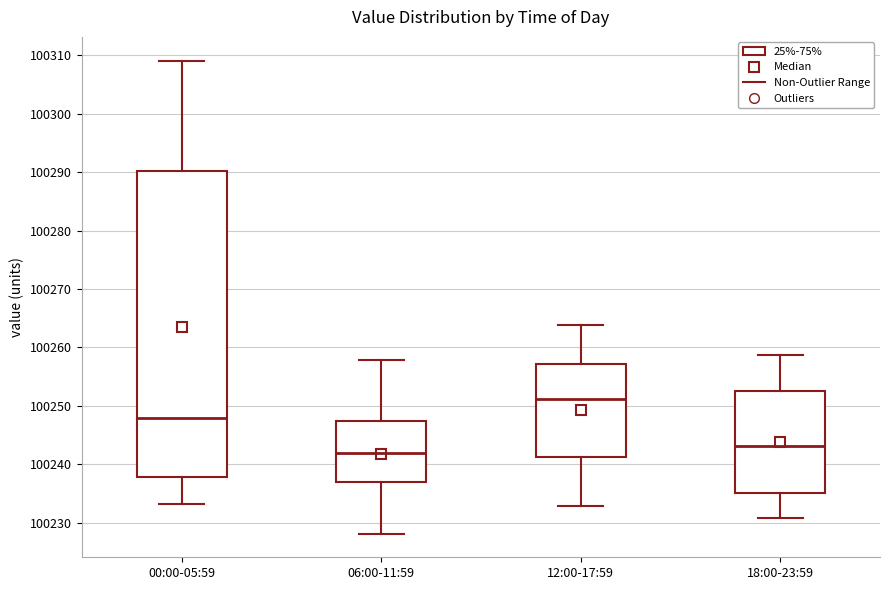

Where is the lower edge of the box for 06:00-11:59 on the y-axis? The values are not printed on the chart, so give them approximately, as read against the axis.

100237